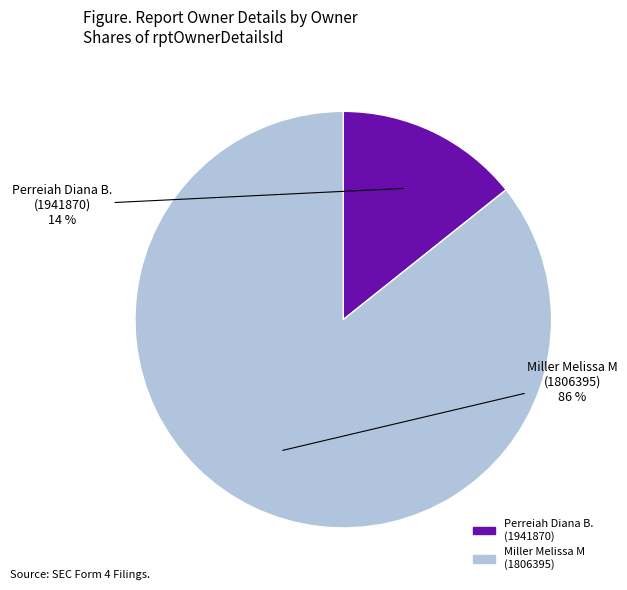

How many segments does this pie chart have?

2